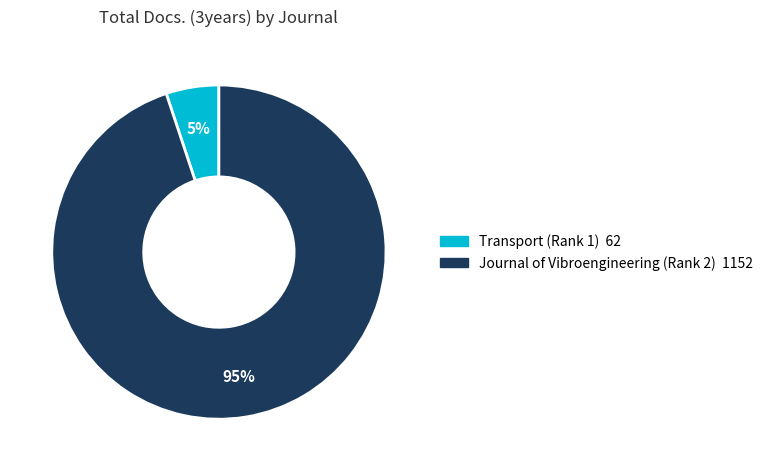

Which has a higher value, Journal of Vibroengineering (Rank 2) or Transport (Rank 1)?

Journal of Vibroengineering (Rank 2)